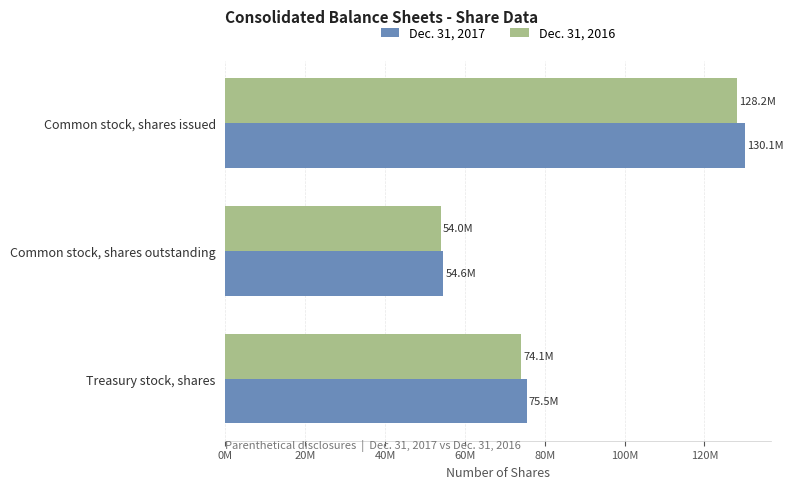

What are all the series names shown in the legend?

Dec. 31, 2017, Dec. 31, 2016